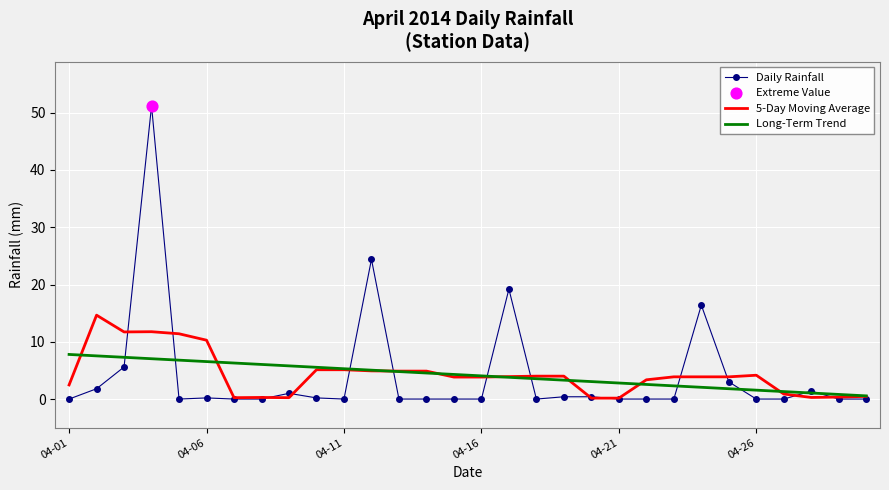

What is the maximum value shown in the chart?

51.2